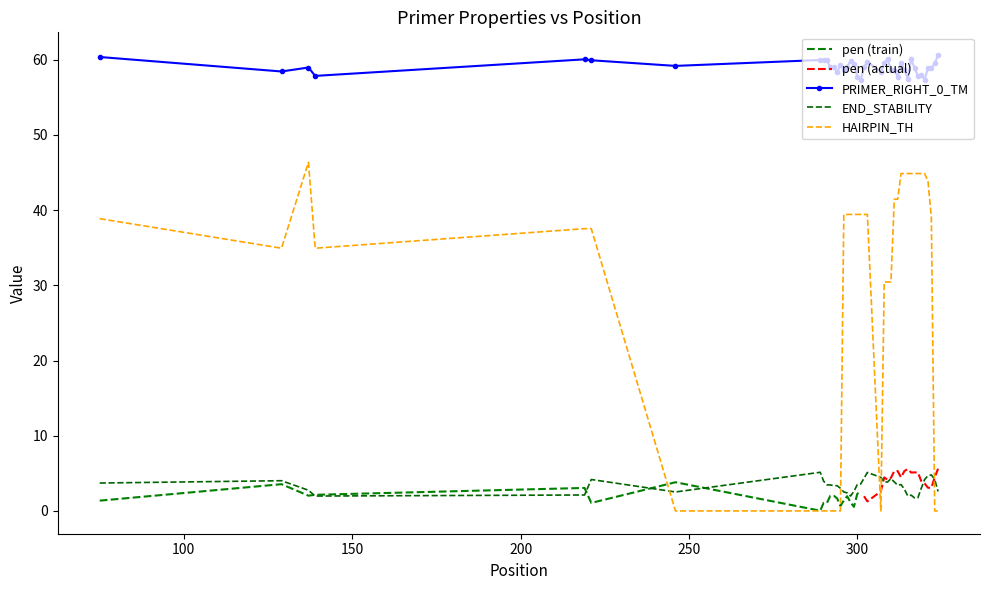

True or false: END_STABILITY and PRIMER_RIGHT_0_TM cross at least once.

False